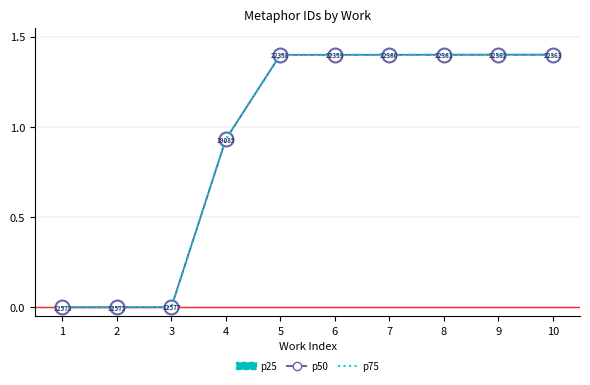

What is the difference between the p75 values at 2 and 6?

1.4